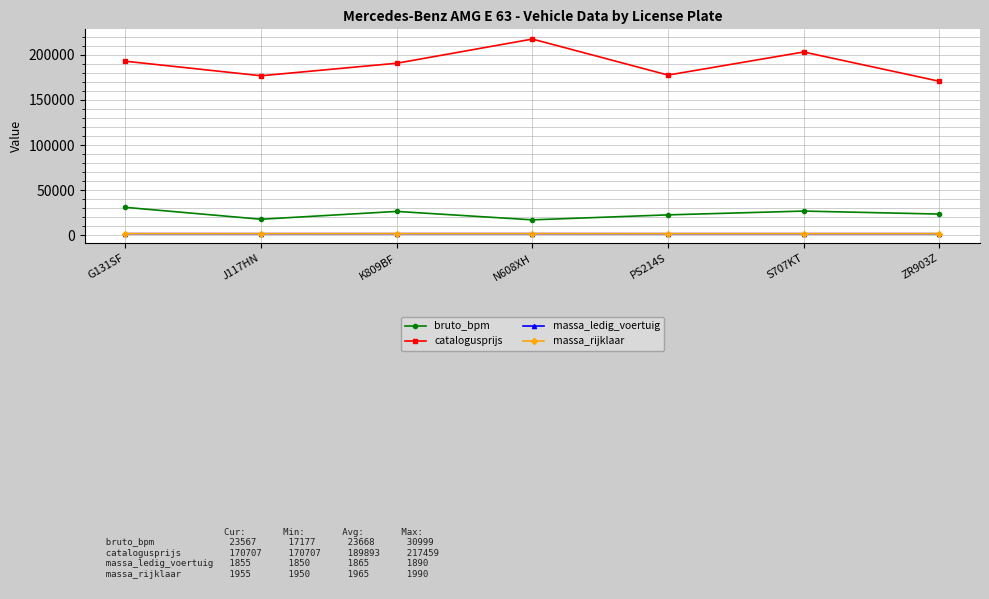

What position from the right is S707KT?

2